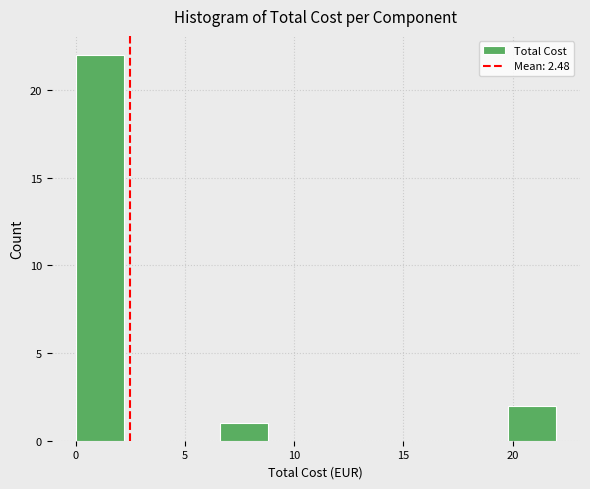

What is the height of the bar covering 6.5 to 9.0 on the x-axis? Neither the bar edges nor the heights are printed on the chart, so give them approximately, as read against the axes.

1